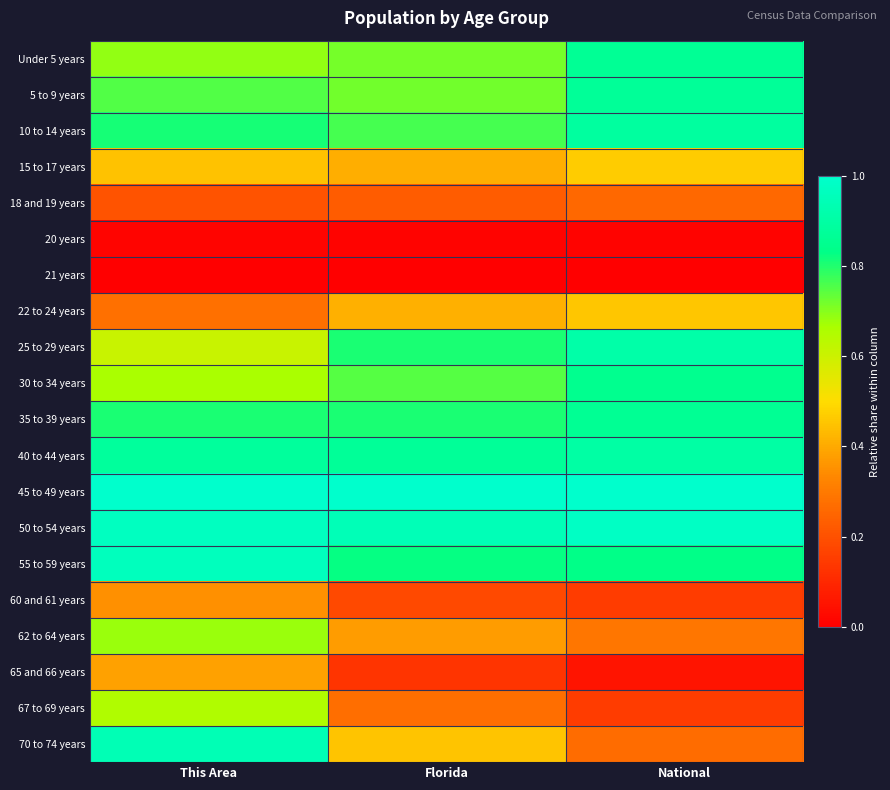

At which category does the chart reach its peak across all series?

This Area